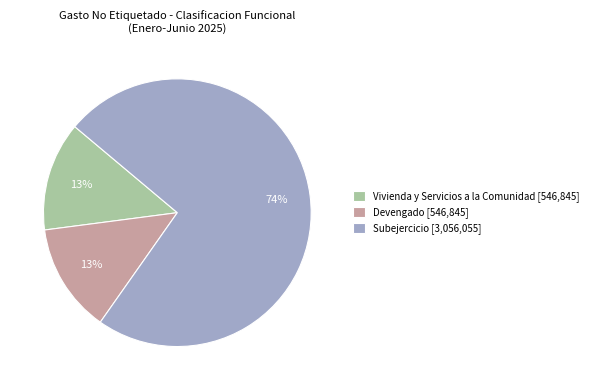

How many slices are in this pie chart?

3